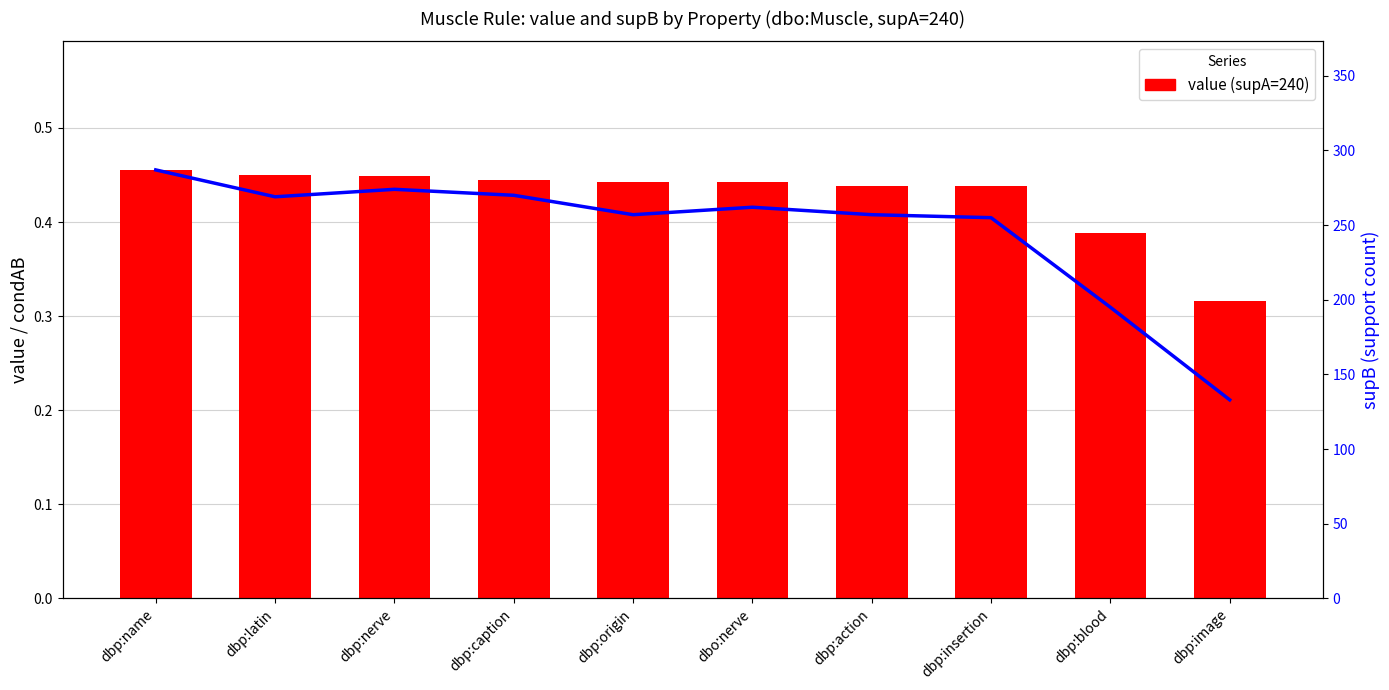

Count the value (supA=240) values in the range 0 to 1.

10